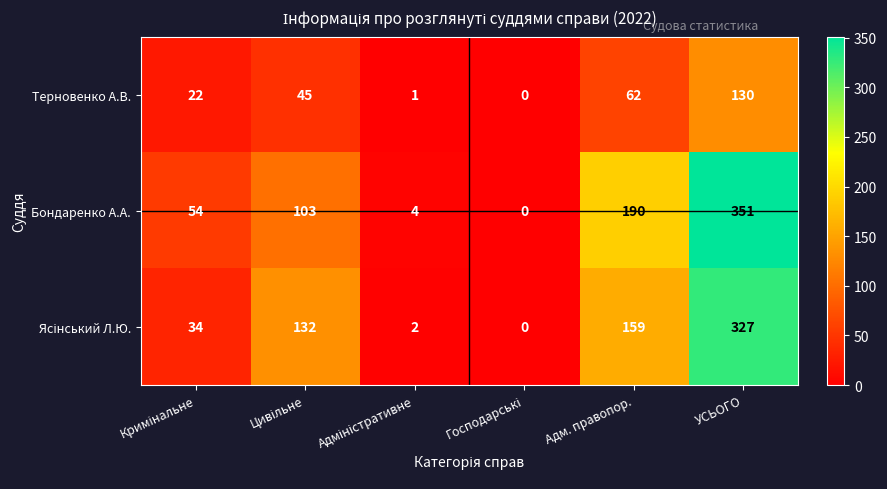

At which label is Терновенко А.В. closest to 65?

Адм. правопор.